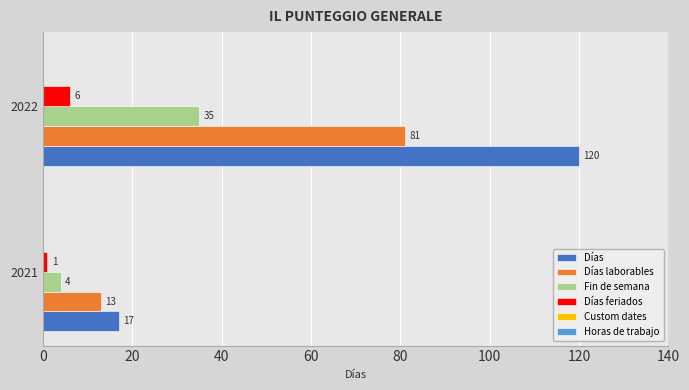

True or false: Fin de semana has a value of 4 at 2021.

True